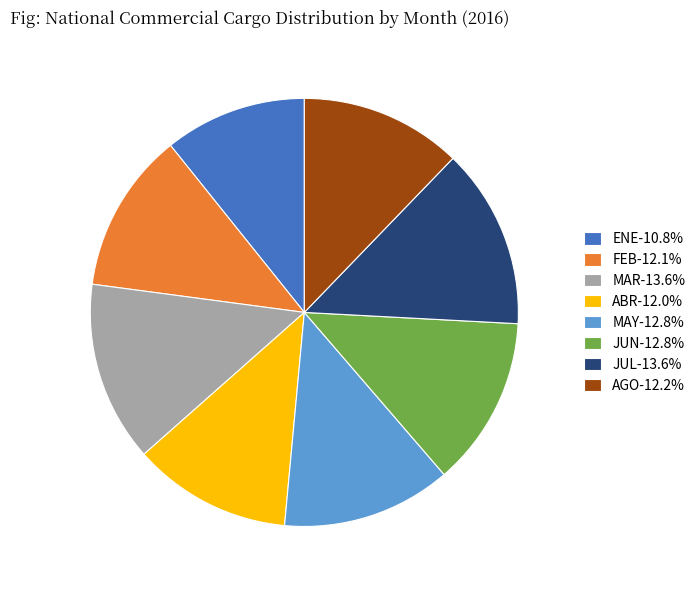

Is there a majority slice in this chart?

No